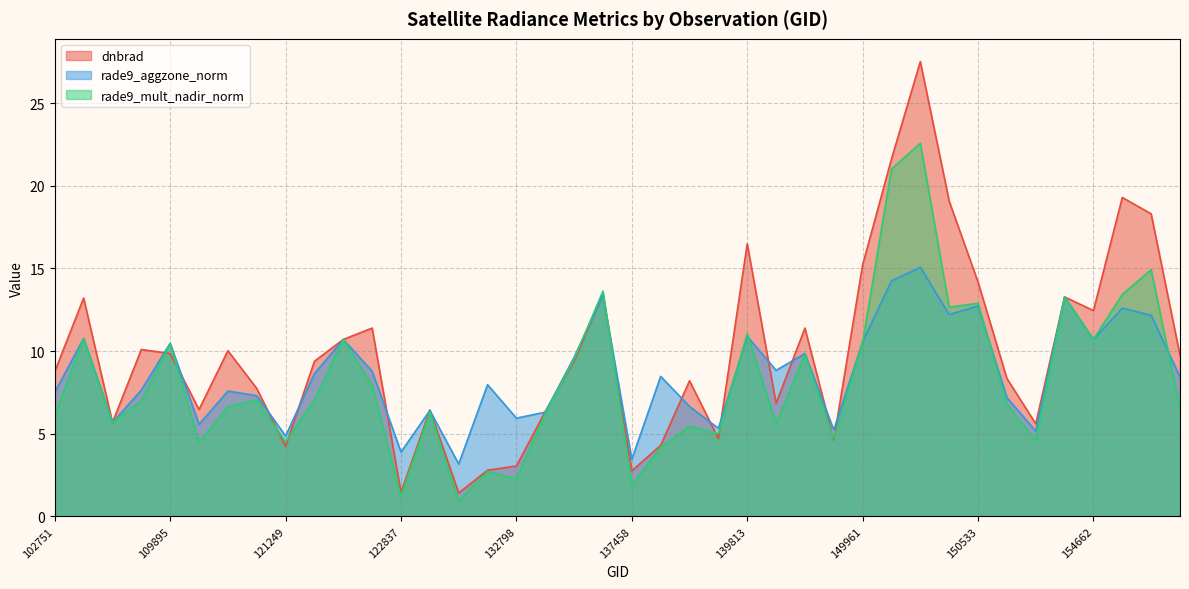

At how many categories does at least one series exceed 20?

2